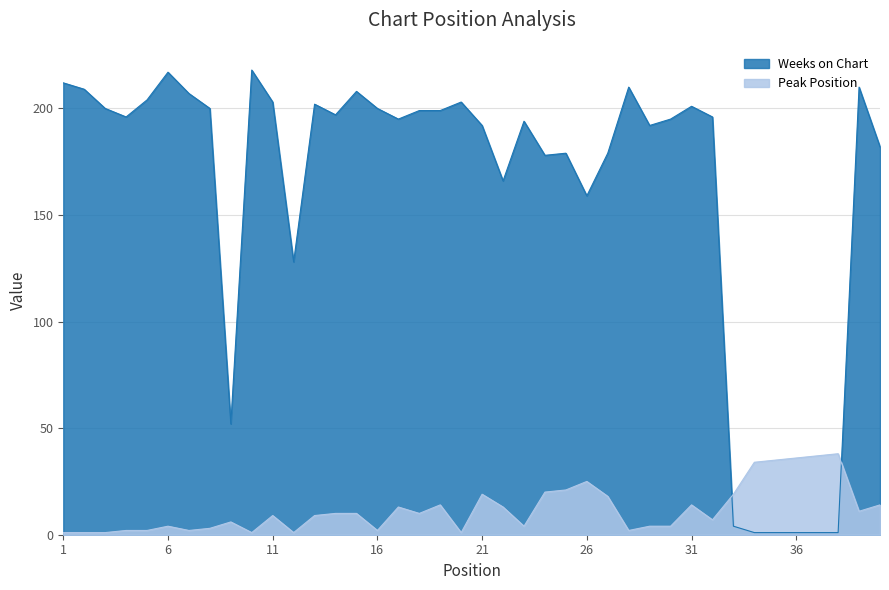

Is it true that Weeks on Chart equals 126 at 11?

False